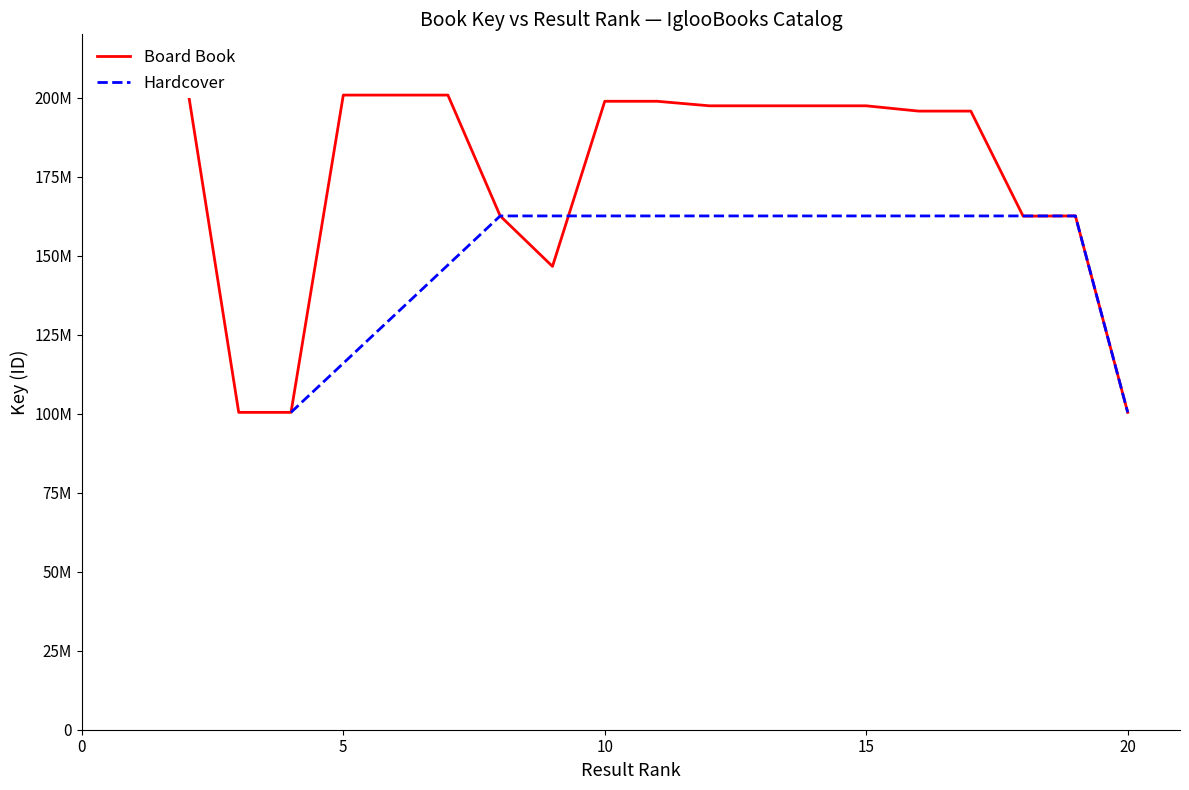

Rank the categories by value from highest to lowest.

2, 1, 7, 5, 6, 11, 10, 14, 12, 15, 13, 17, 16, 8, 19, 18, 9, 20, 4, 3